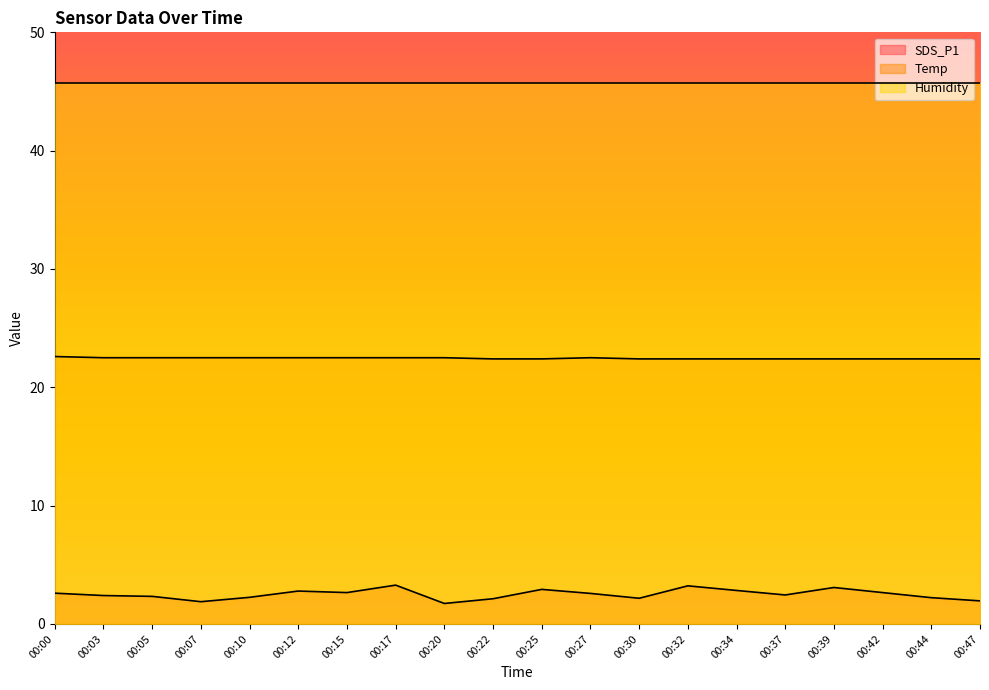

The Temp series shows 22.4 at 00:37. True or false?

True